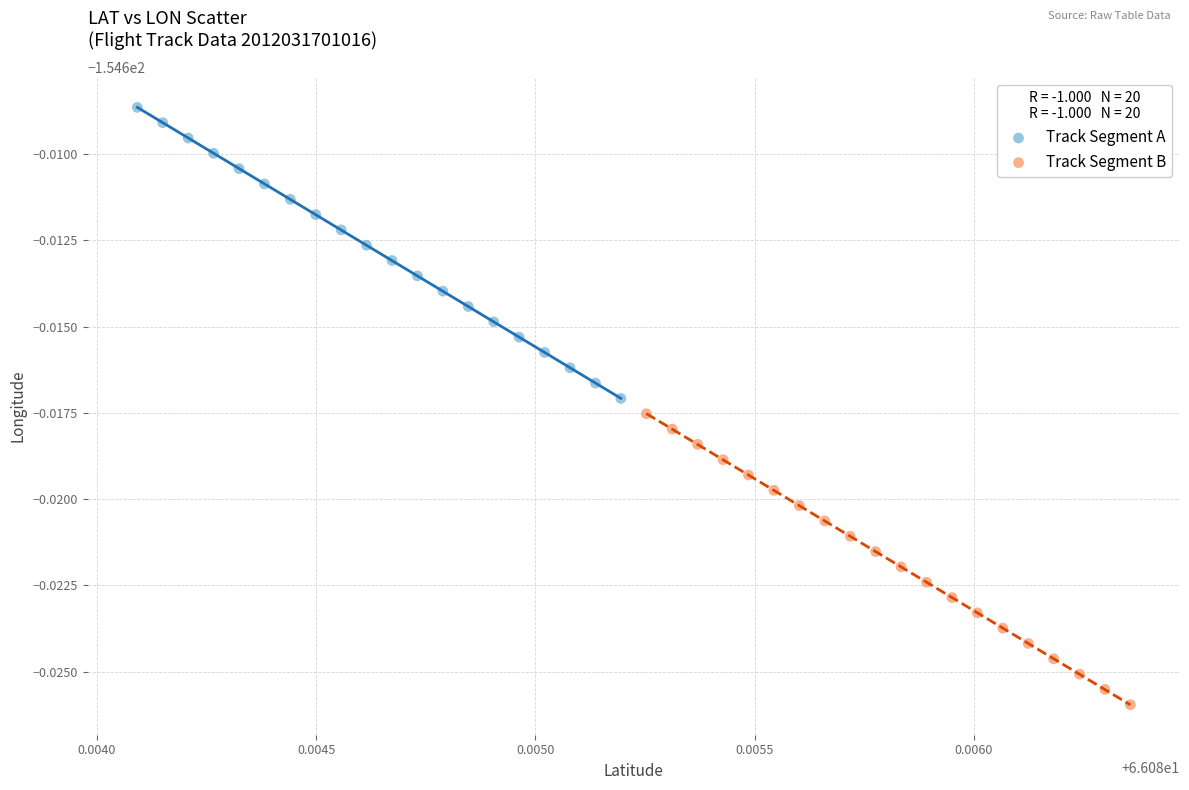

Which series contains the lowest Y value?

Track Segment B